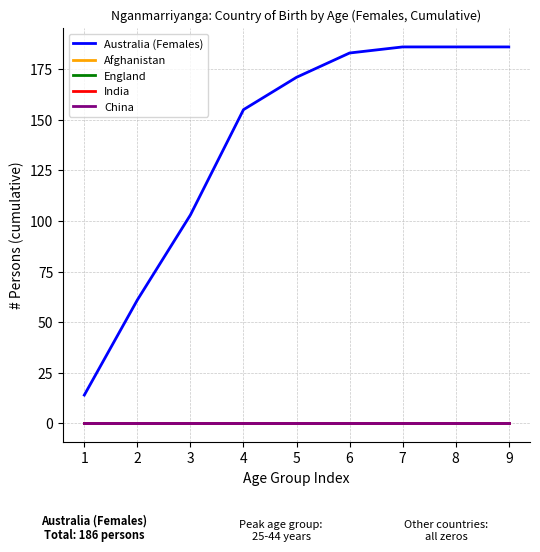

True or false: China has more than 1 interior local peaks.

False